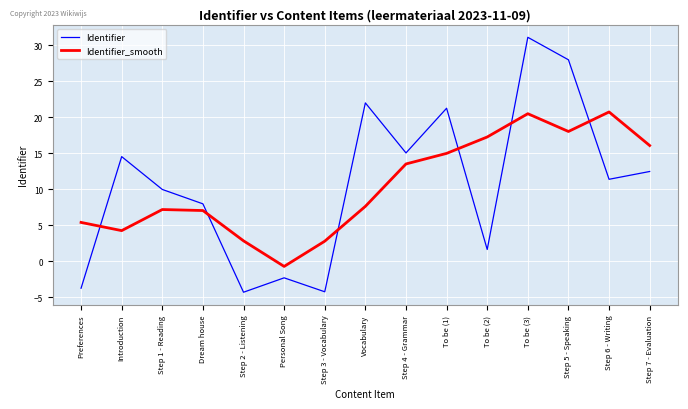

What is the maximum value for Identifier_smooth?

20.7